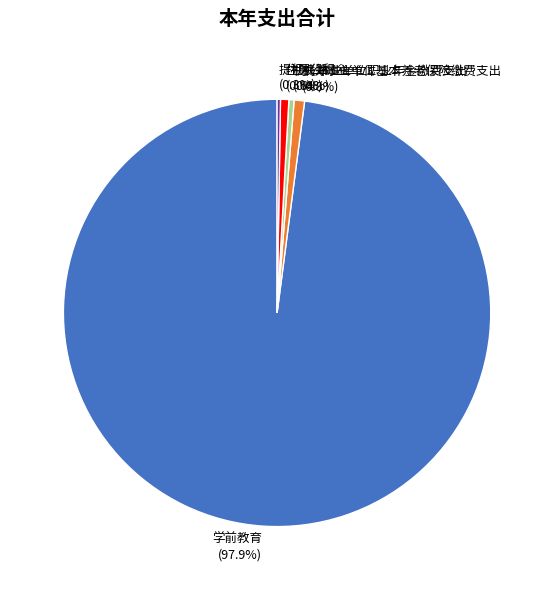

What is the ratio of the value at 学前教育 to the value at 机关事业单位基本养老保险缴费支出?

124.8